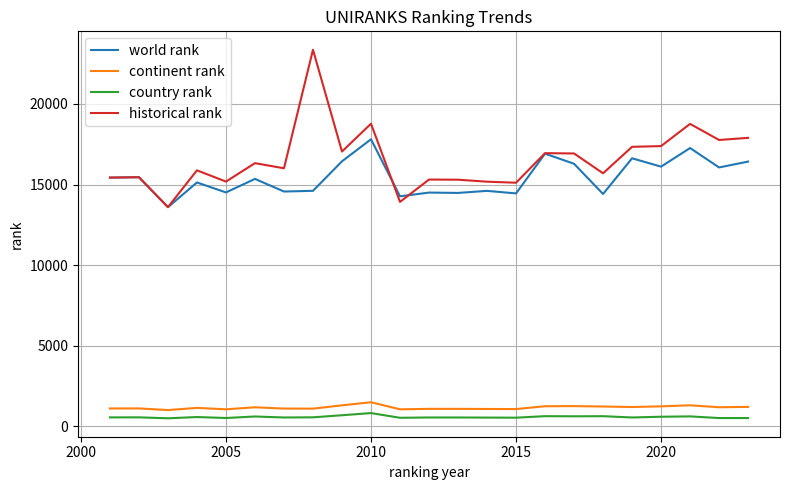

Count the number of data series in this chart.

4